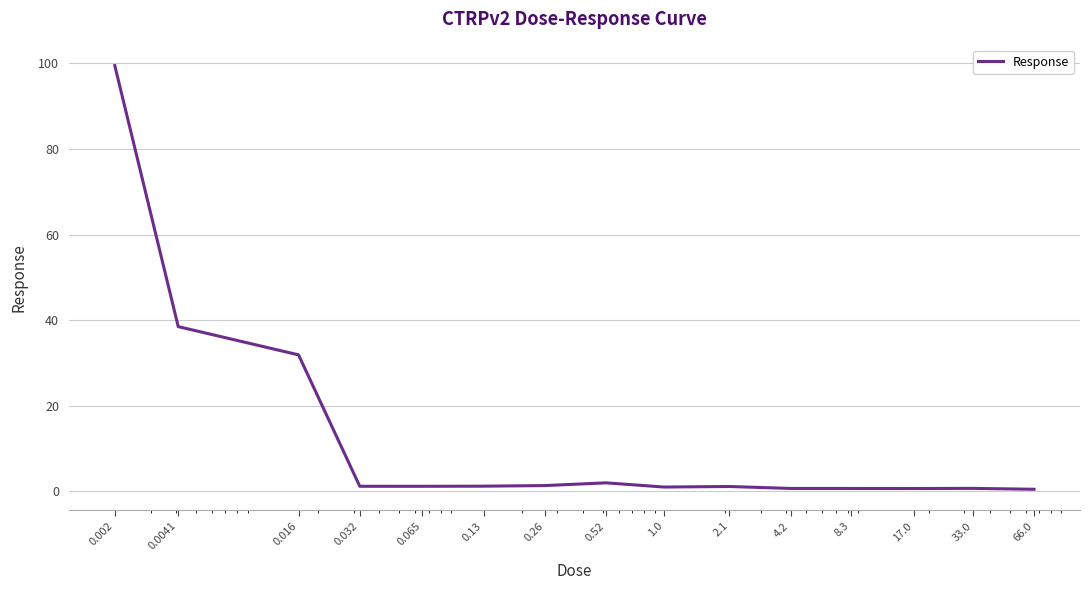

What is the difference between the maximum and minimum values?

99.0